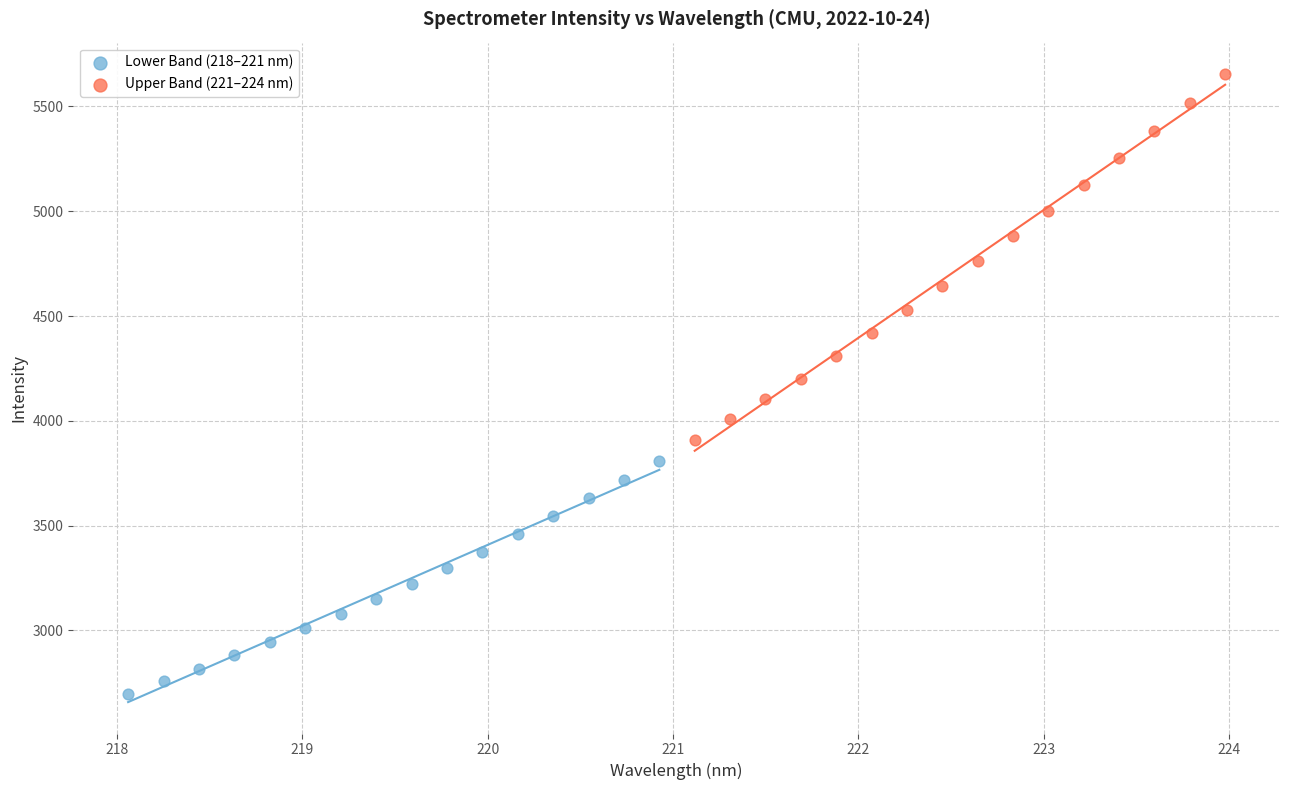

Which series contains the highest Y value?

Upper Band (221–224 nm)